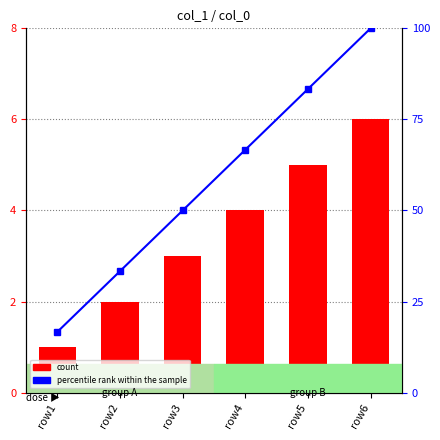

Which has a higher value, row1 or row5?

row5